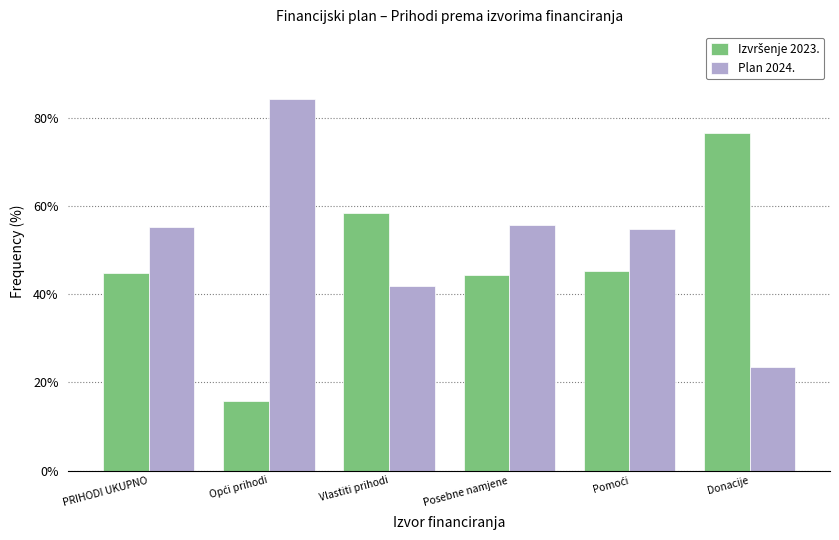

What is the highest value of the Plan 2024. series?

84.2